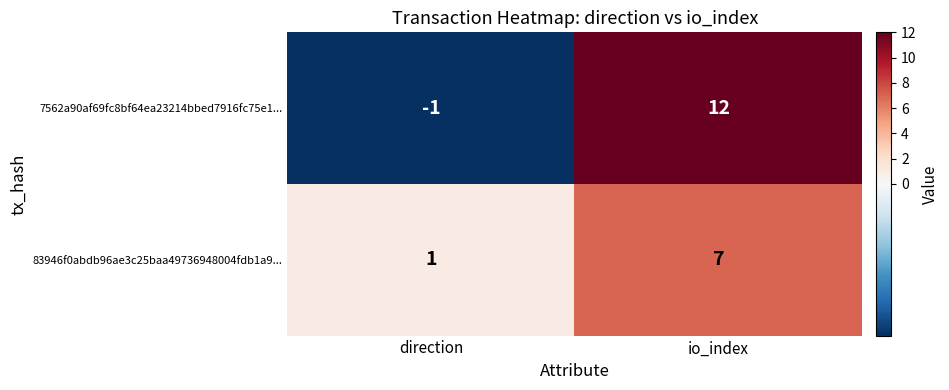

Reading left to right, what are all the values shown in this chart?

7562a90af69fc8bf64ea23214bbed7916fc75e1...: direction=-1	io_index=12
83946f0abdb96ae3c25baa49736948004fdb1a9...: direction=1	io_index=7